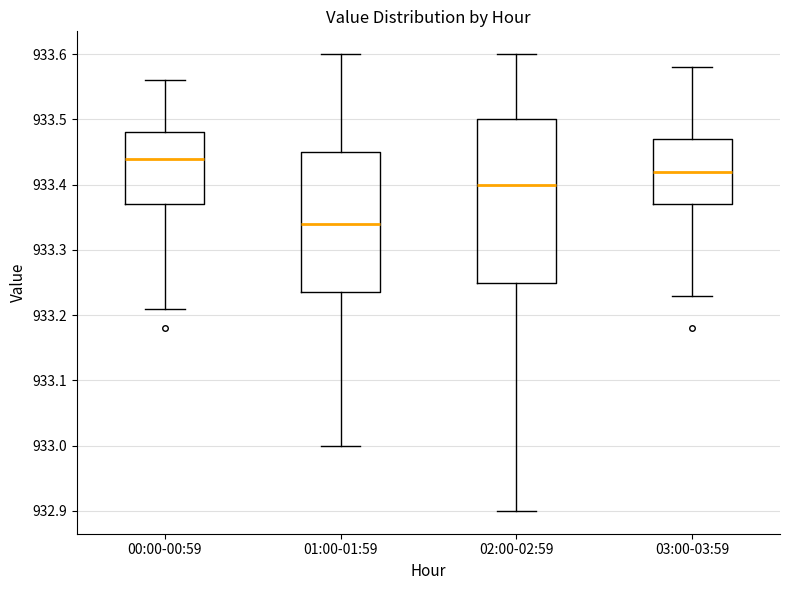

Reading left to right, transcribe this box plot: for each box, give where its median line is, the range the box spans, and where its two whiskers end, as read against the y-axis. The values are not printed on the chart, so give them approximately, as read against the axis.

00:00-00:59: median 933.44, box 933.37 to 933.48, whiskers 933.21 to 933.56
01:00-01:59: median 933.34, box 933.24 to 933.45, whiskers 933.00 to 933.60
02:00-02:59: median 933.40, box 933.25 to 933.50, whiskers 932.90 to 933.60
03:00-03:59: median 933.42, box 933.37 to 933.47, whiskers 933.23 to 933.58